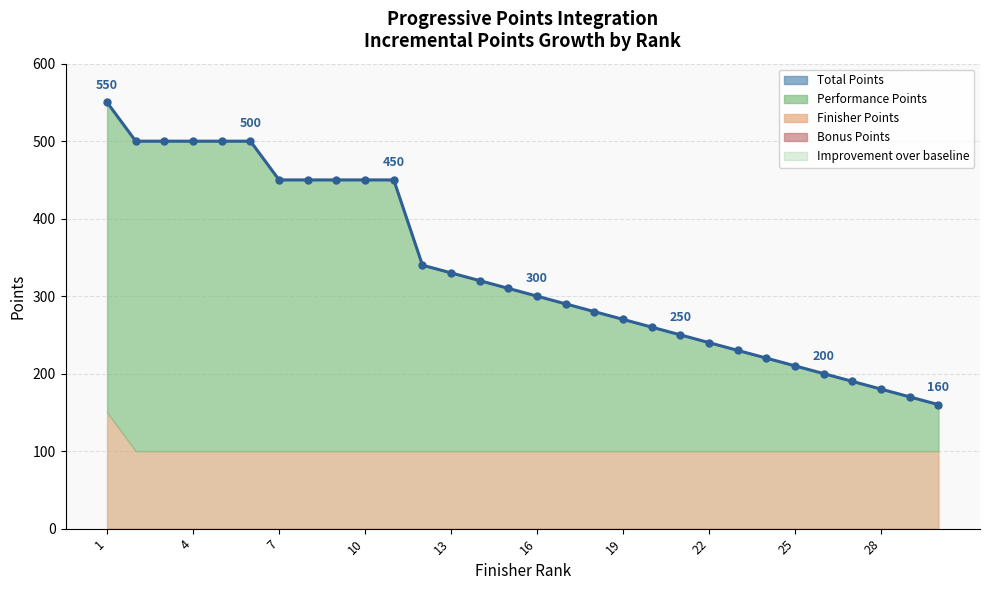

Which label corresponds to the largest value in the chart?

1